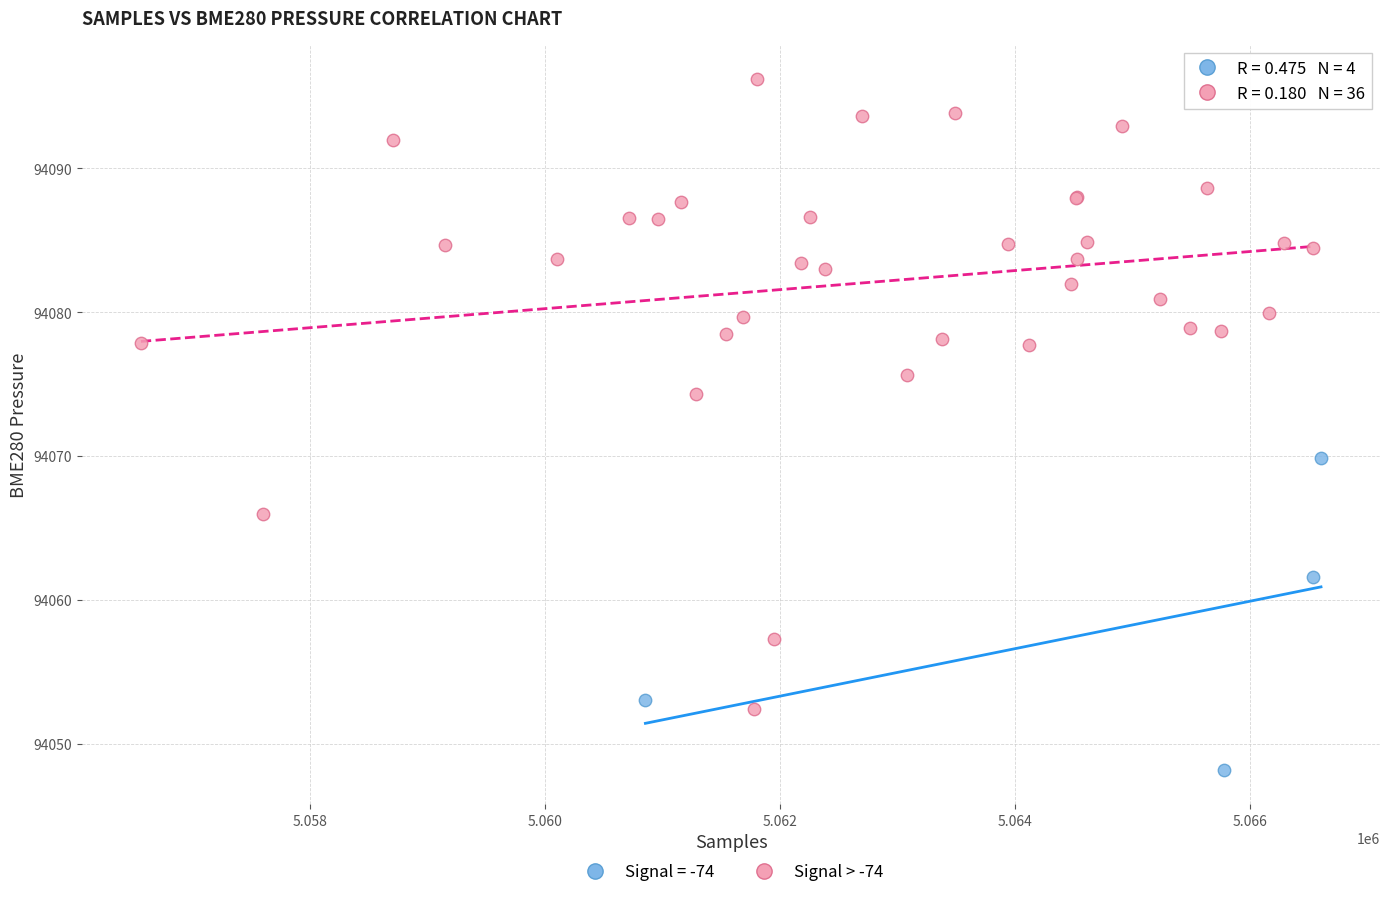

Which series contains the lowest Y value?

Signal = -74